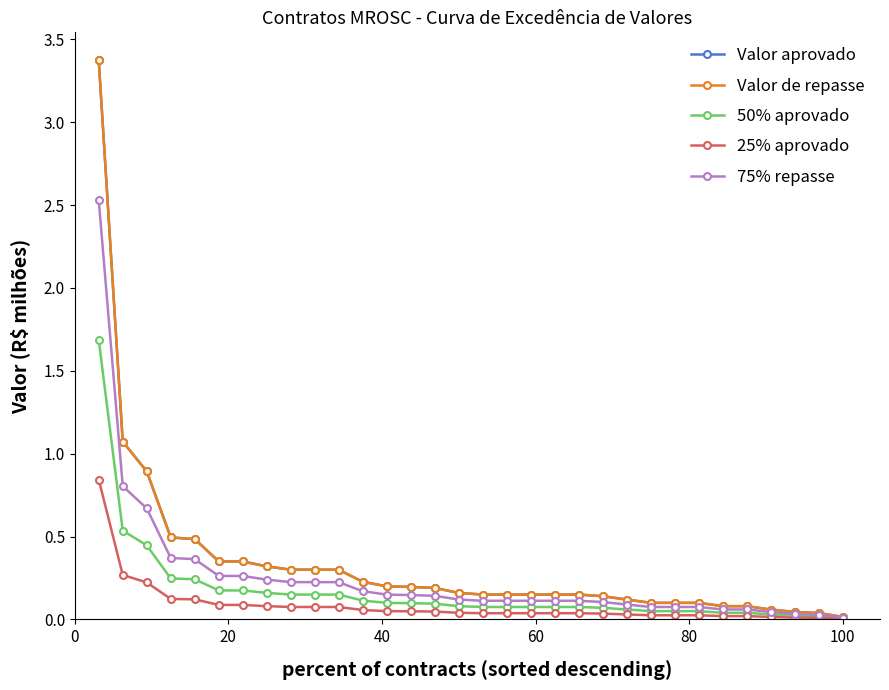

Does the chart have visible grid lines?

No